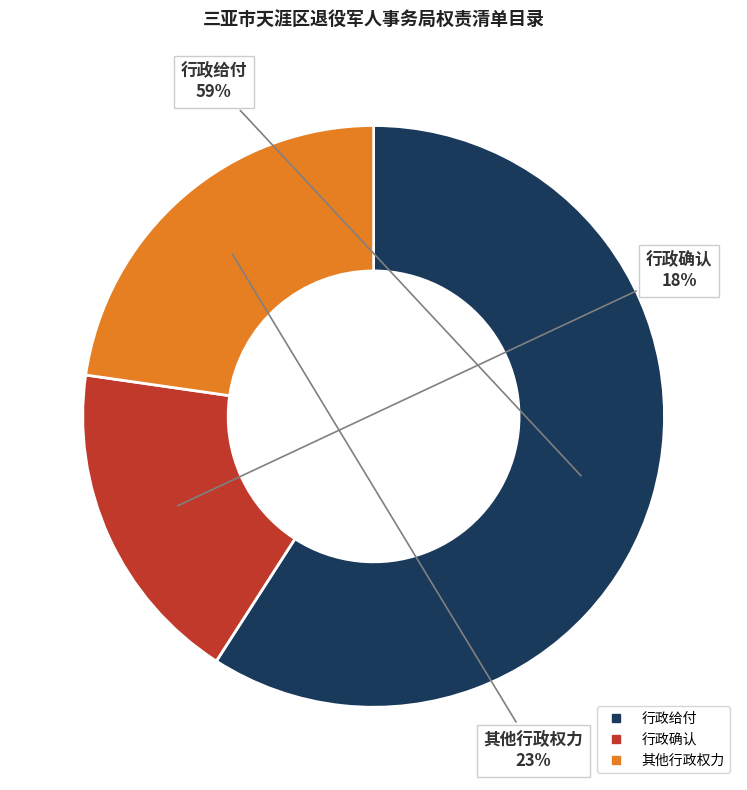

Between 行政给付 and 其他行政权力, which is larger?

行政给付